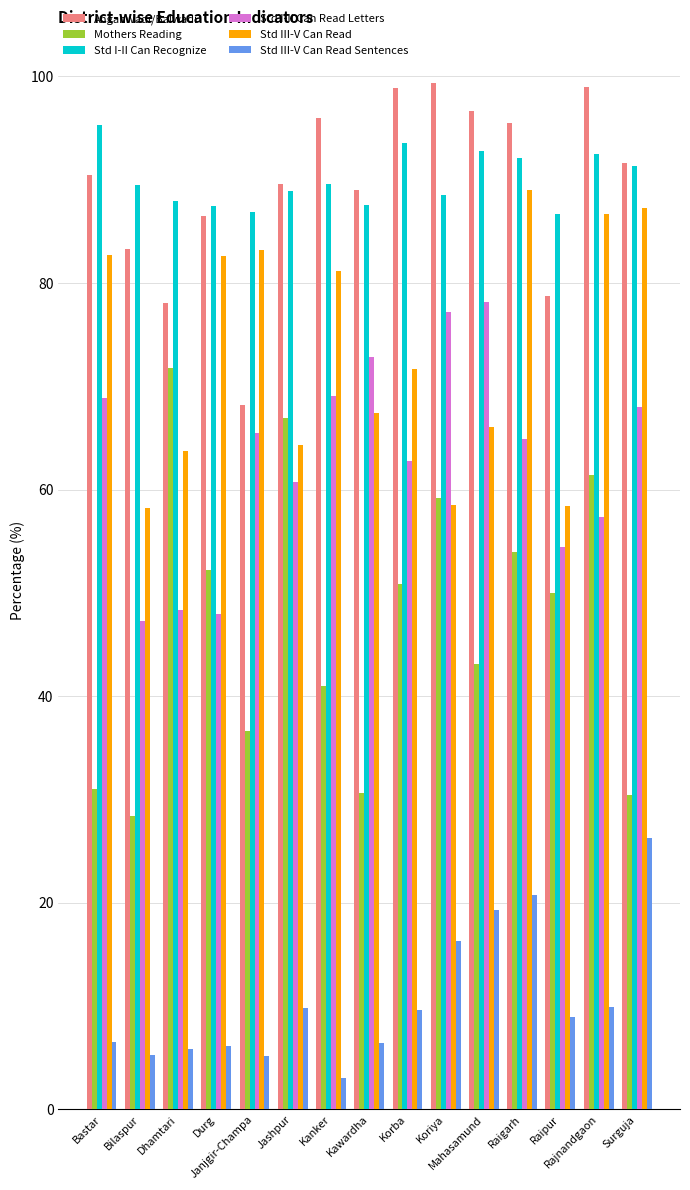

At which category is the sum across all series the highest?

Raigarh